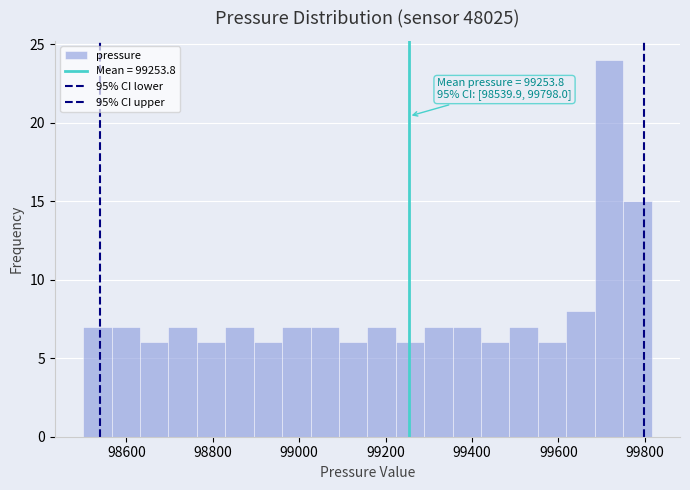

Read against the x-axis, roughly where is the centre of the tallest bar?

99720